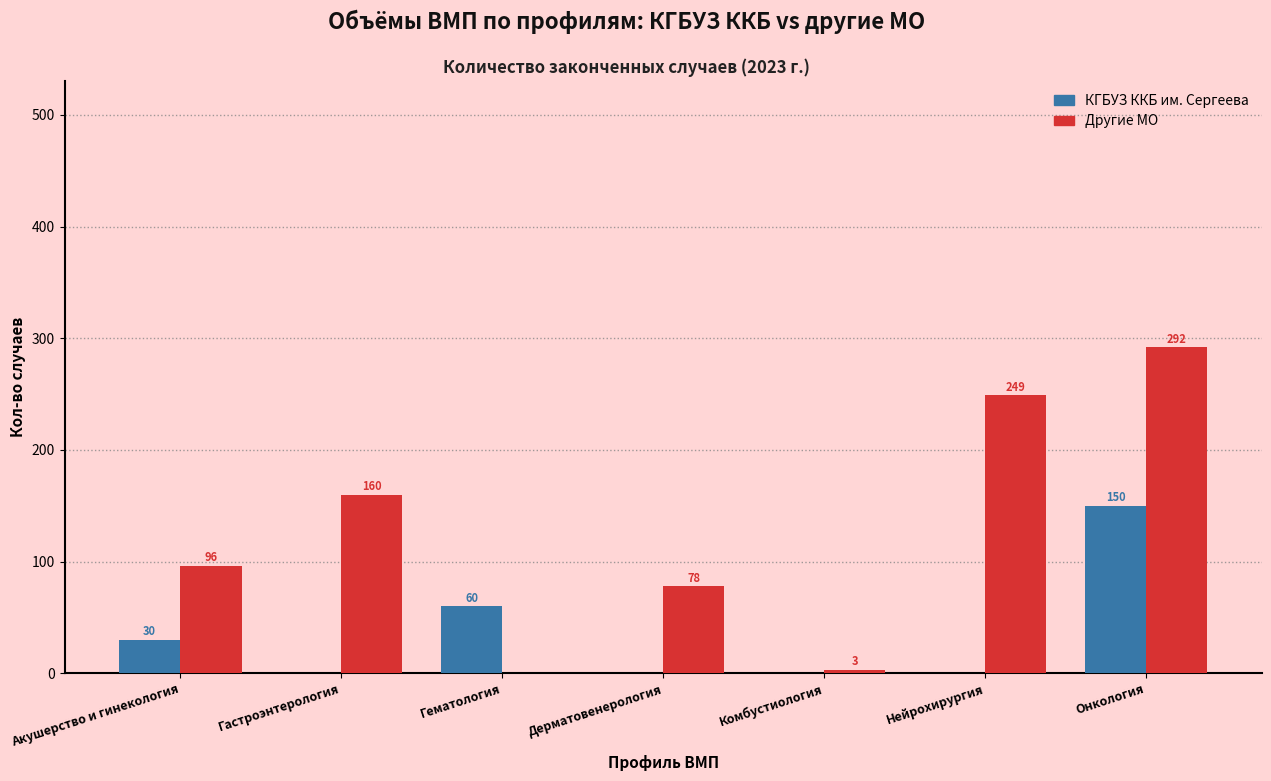

At which category is the sum across all series the highest?

Онкология